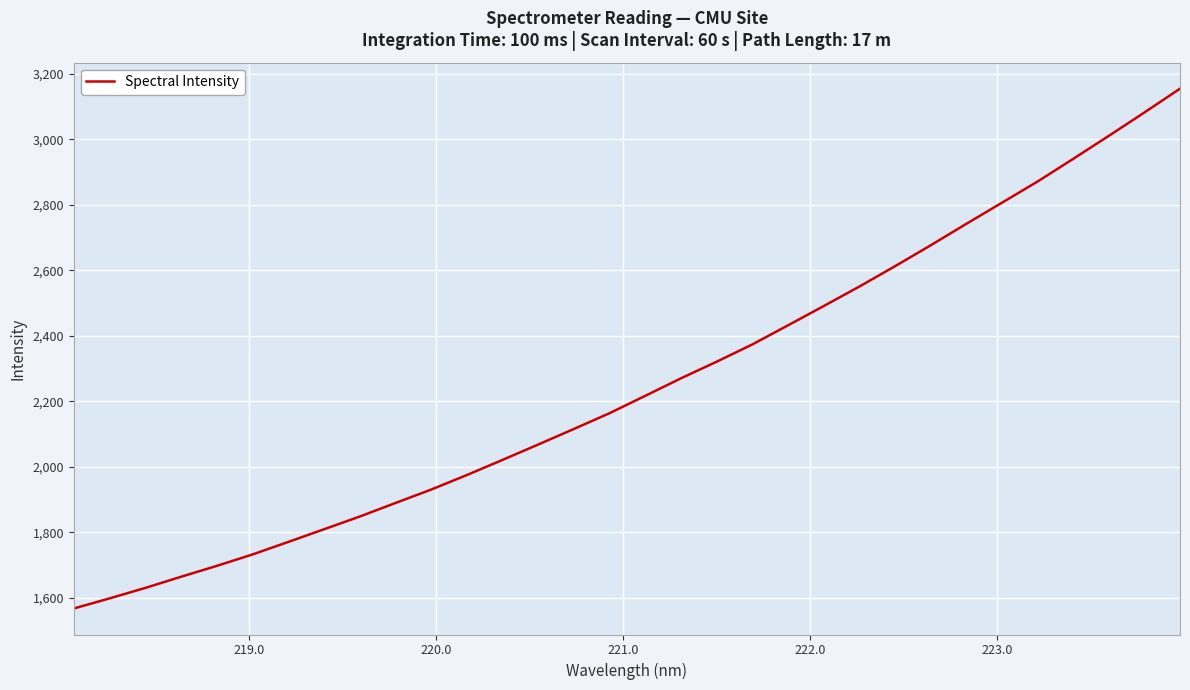

Count the number of values greater than 2216.

16